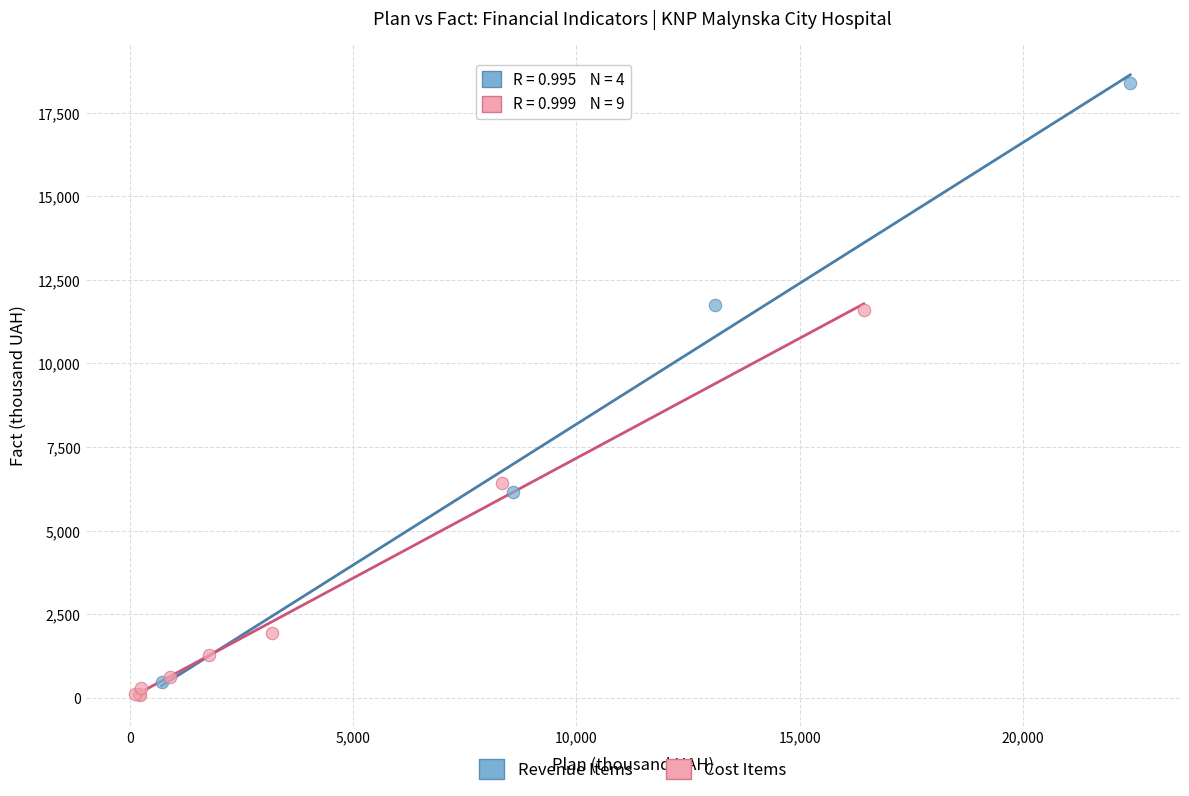

Which series contains the highest Y value?

Revenue Items